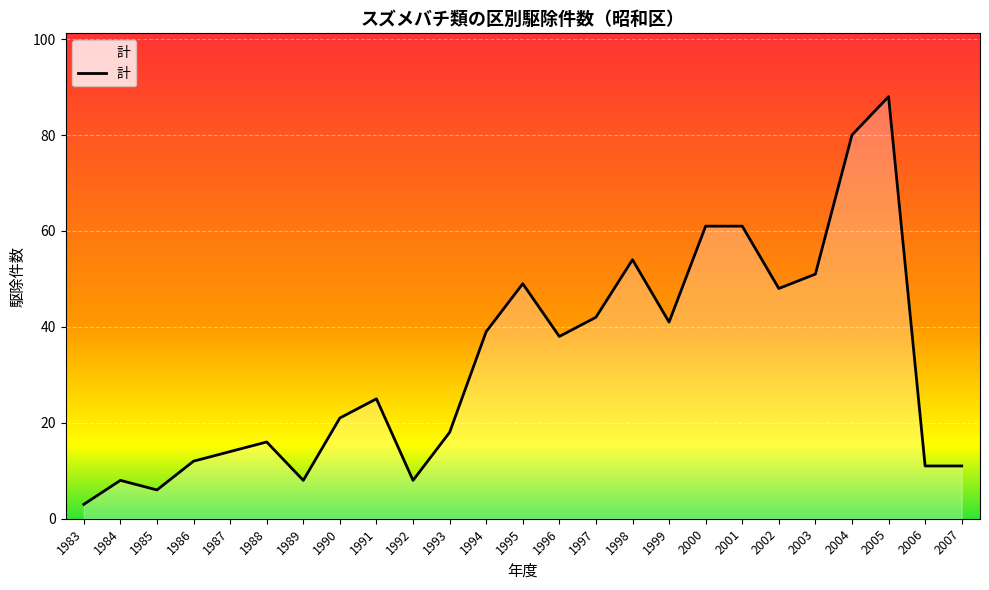

How many values are below 25?

12